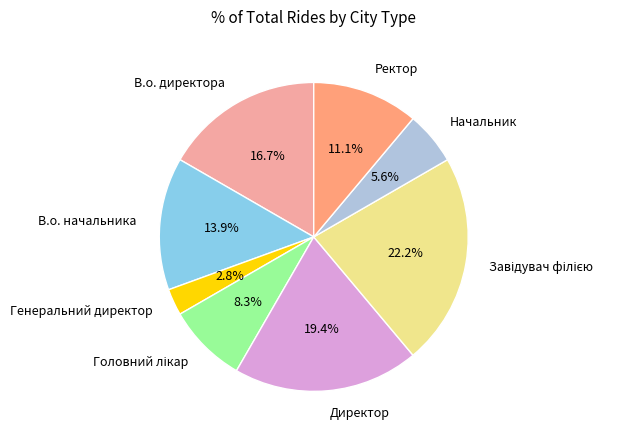

To the nearest percent, what percentage of the pie is Ректор?

11%